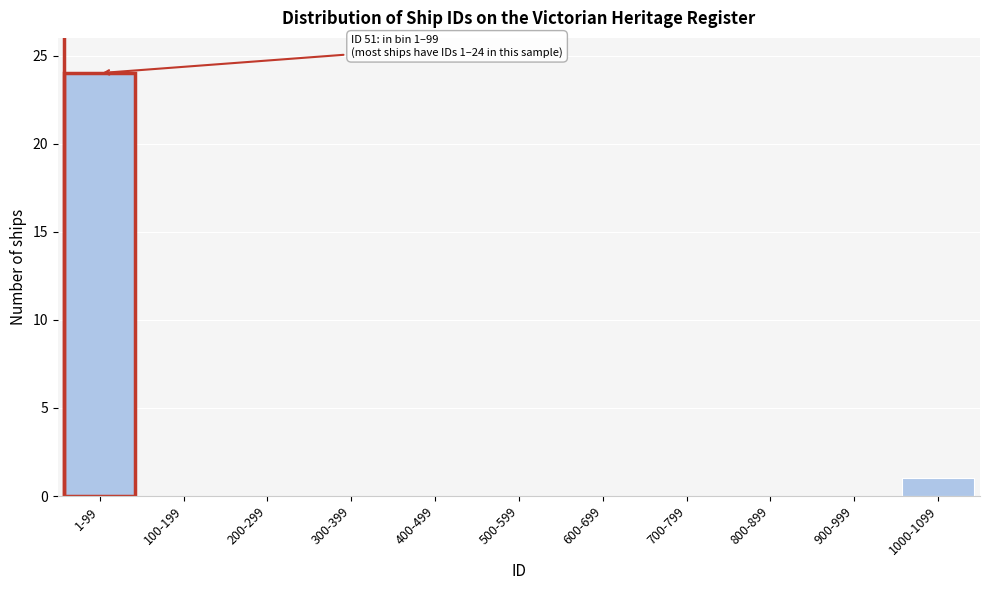

Reading left to right, transcribe all the data shown in this chart.

1-99=24	100-199=0	200-299=0	300-399=0	400-499=0	500-599=0	600-699=0	700-799=0	800-899=0	900-999=0	1000-1099=1